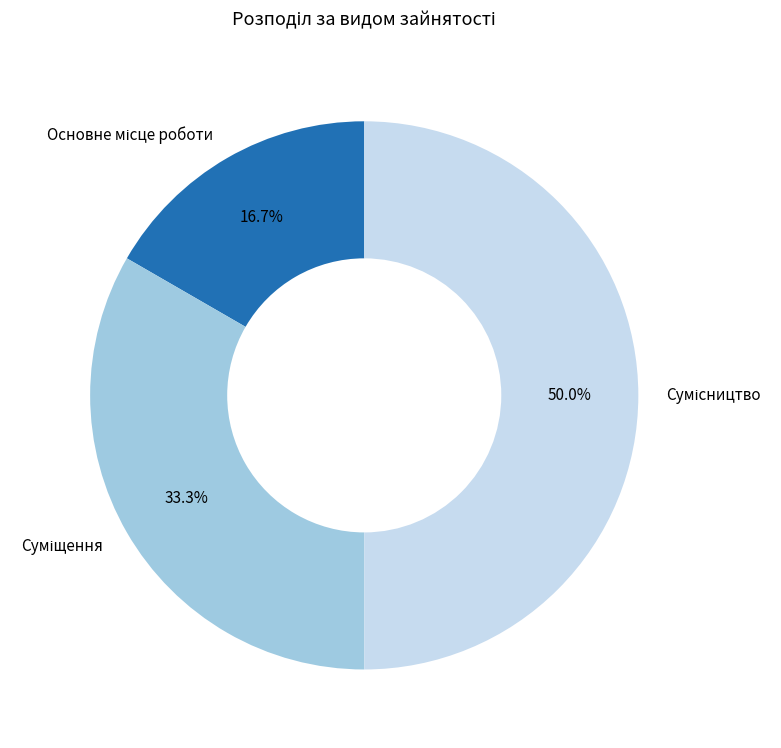

Is it true that Суміщення is 23% of the pie?

False